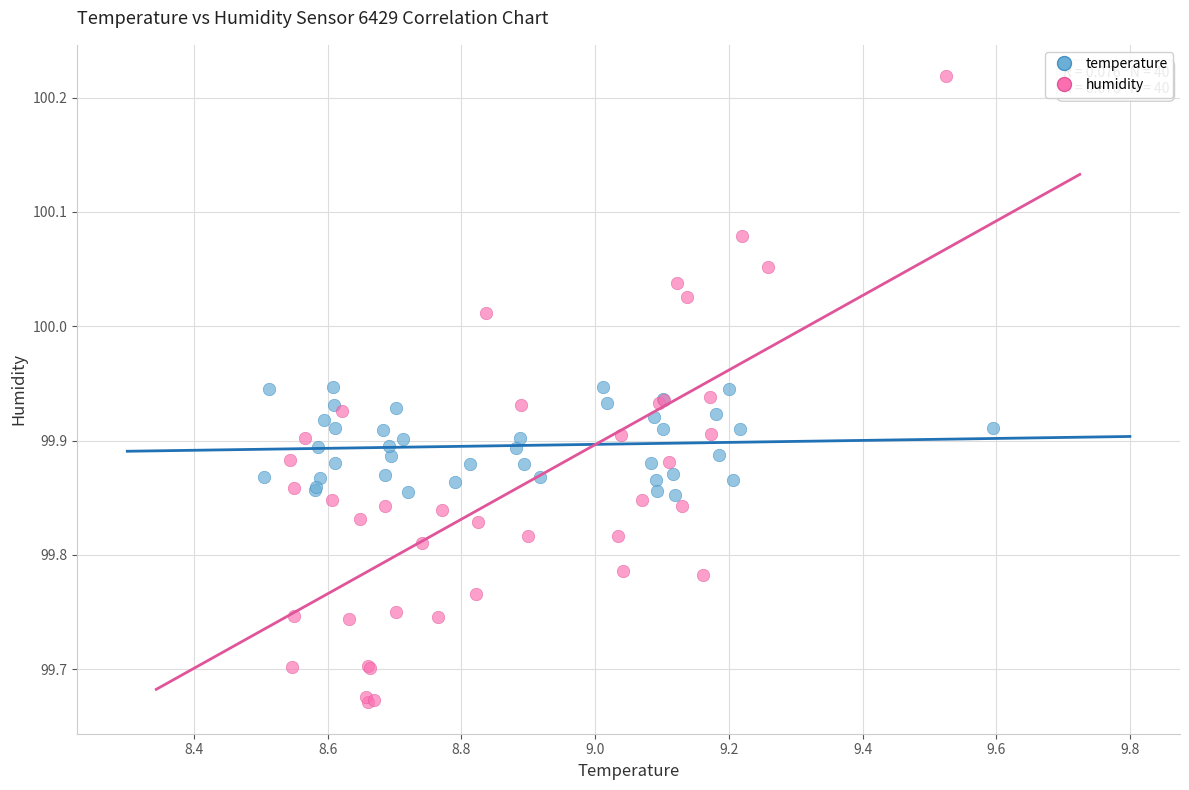

What are all the series names shown in the legend?

temperature, humidity